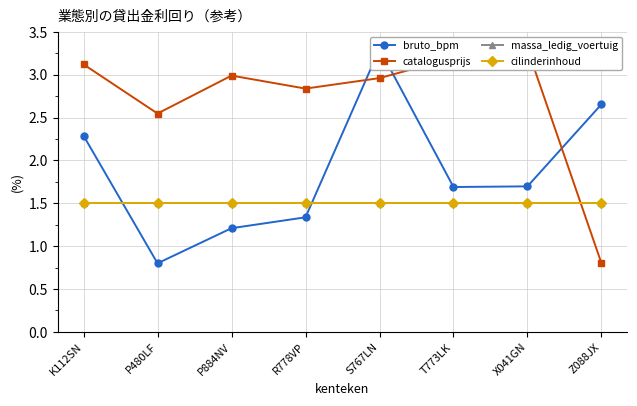

What are all the series names shown in the legend?

bruto_bpm, catalogusprijs, massa_ledig_voertuig, cilinderinhoud